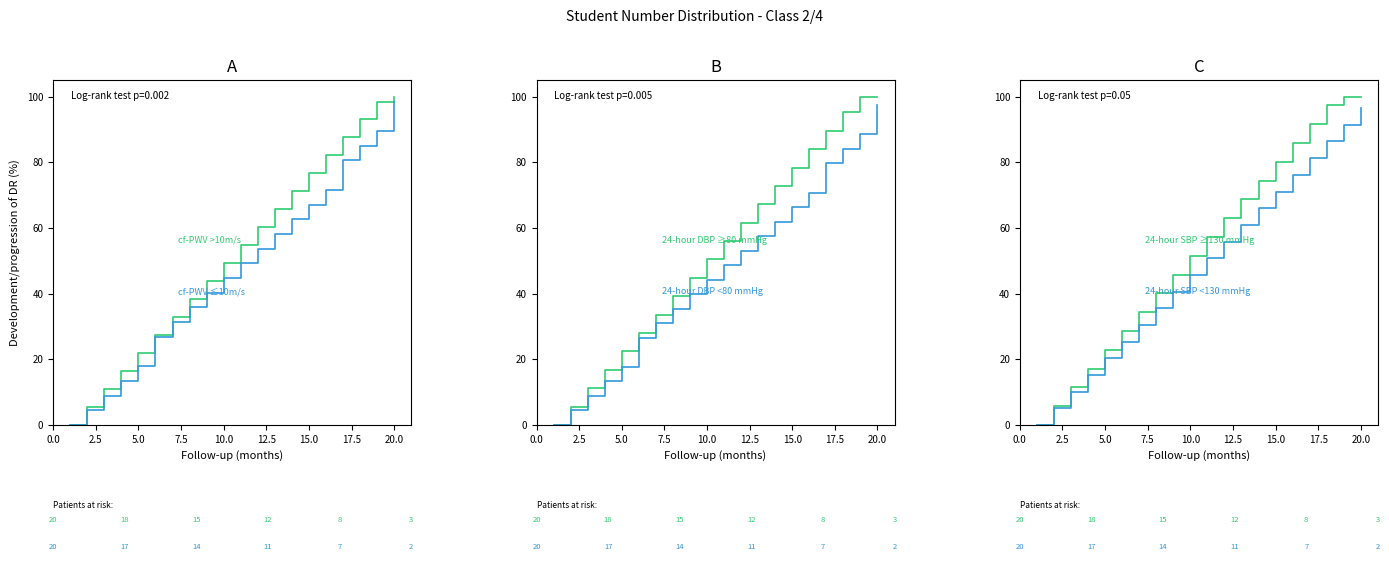

True or false: col_14 (เลขประจำตัว 2) has more than 1 interior local peaks.

False